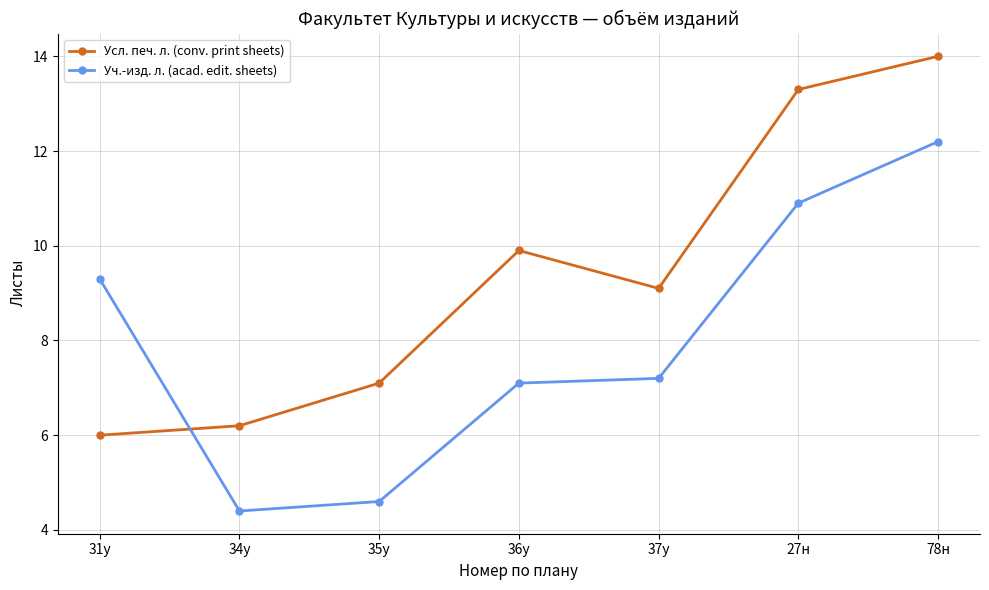

At which label does Уч.-изд. л. (acad. edit. sheets) reach its peak?

78н